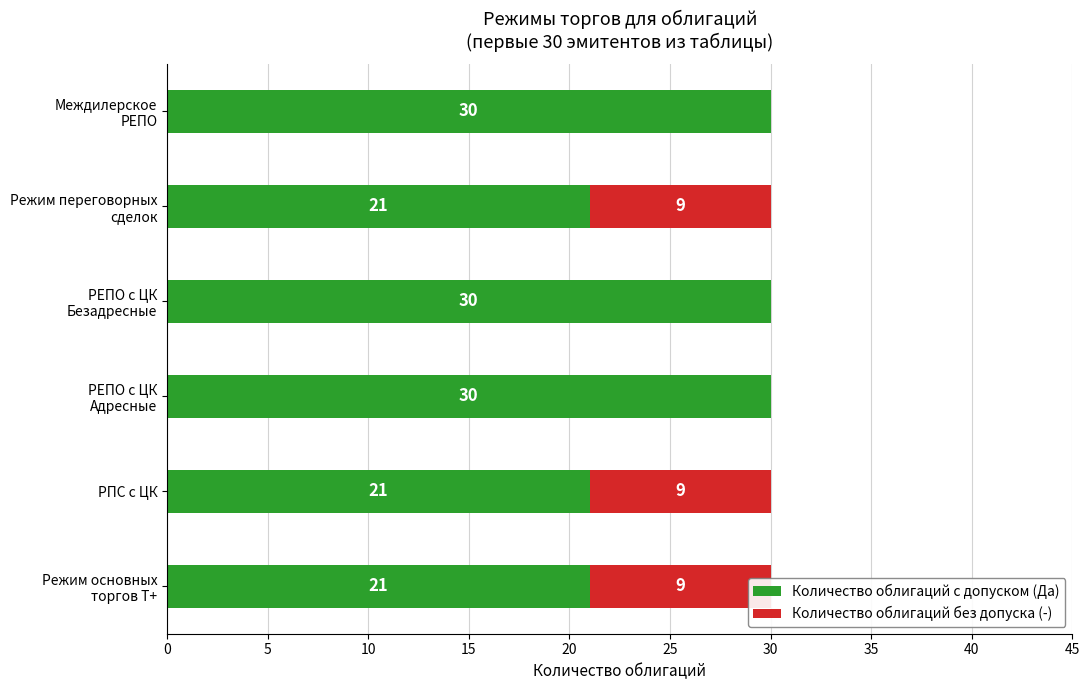

Between Режим переговорных сделок and Междилерское РЕПО, which series saw the biggest shift?

Количество облигаций с допуском (Да)